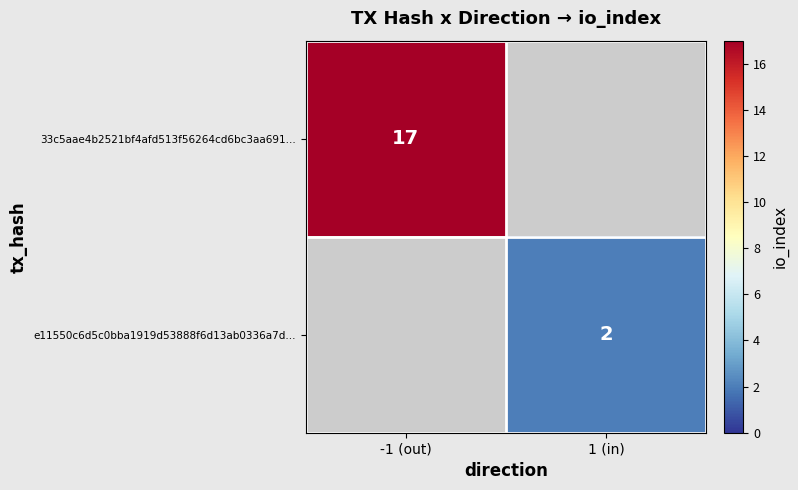

Is the value of e11550c6d5c0bba1919d53888f6d13ab0336a7d... at 1 (in) greater than the value of 33c5aae4b2521bf4afd513f56264cd6bc3aa691... at -1 (out)?

No